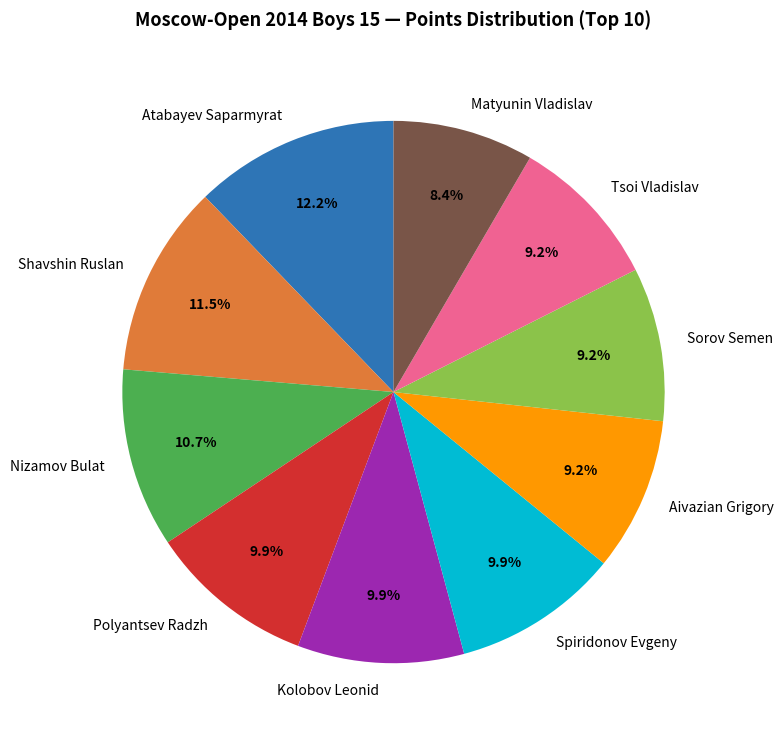

What percentage is NOT represented by Tsoi Vladislav?

90.8%